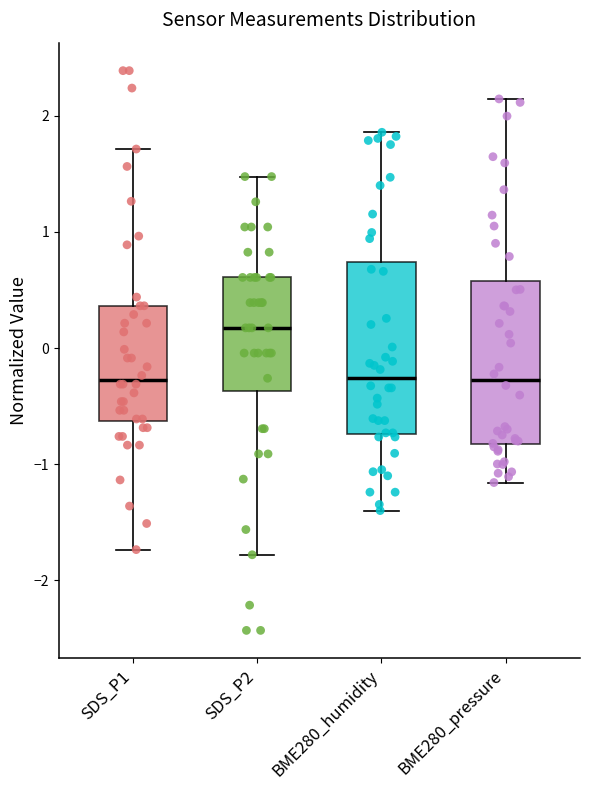

Reading left to right, read every box against the y-axis: the position of its median line, the range the box covers, and the ends of its whiskers. The values are not printed on the chart, so give them approximately, as read against the axis.

SDS_P1: median -0.3, box -0.6 to 0.4, whiskers -1.7 to 1.7
SDS_P2: median 0.2, box -0.4 to 0.6, whiskers -1.8 to 1.5
BME280_humidity: median -0.3, box -0.7 to 0.7, whiskers -1.4 to 1.9
BME280_pressure: median -0.3, box -0.8 to 0.6, whiskers -1.2 to 2.1